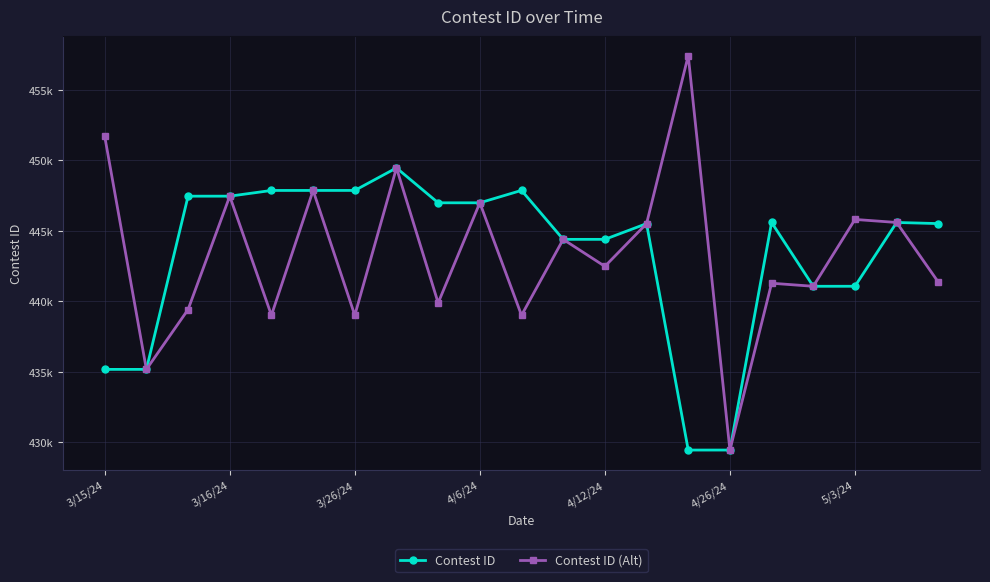

What is the highest value of the Contest ID series?

449463.0